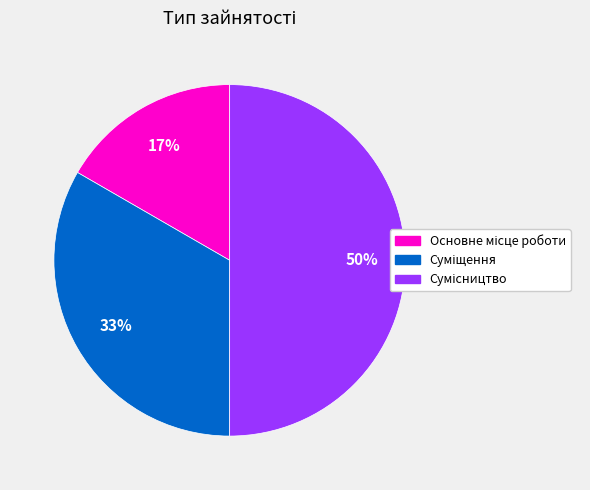

To the nearest percent, what is the average slice percentage?

33%